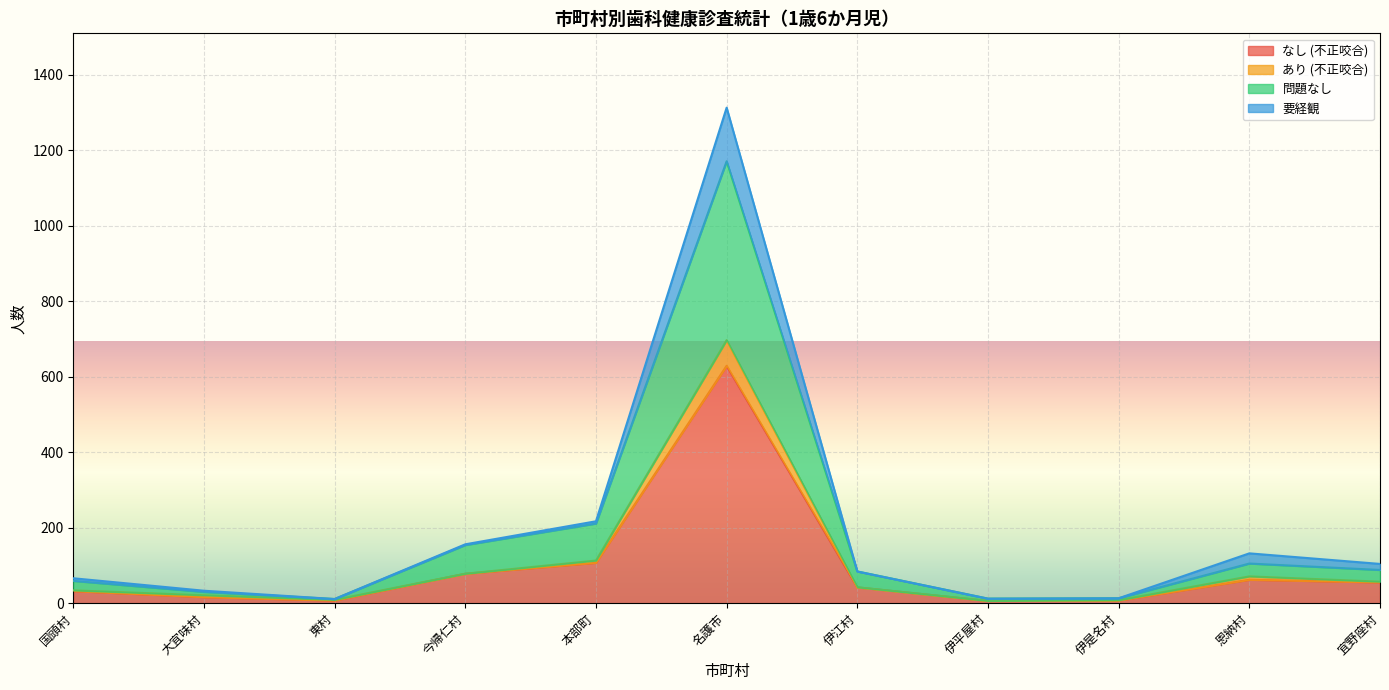

Does the chart display data point markers on the line(s)?

No